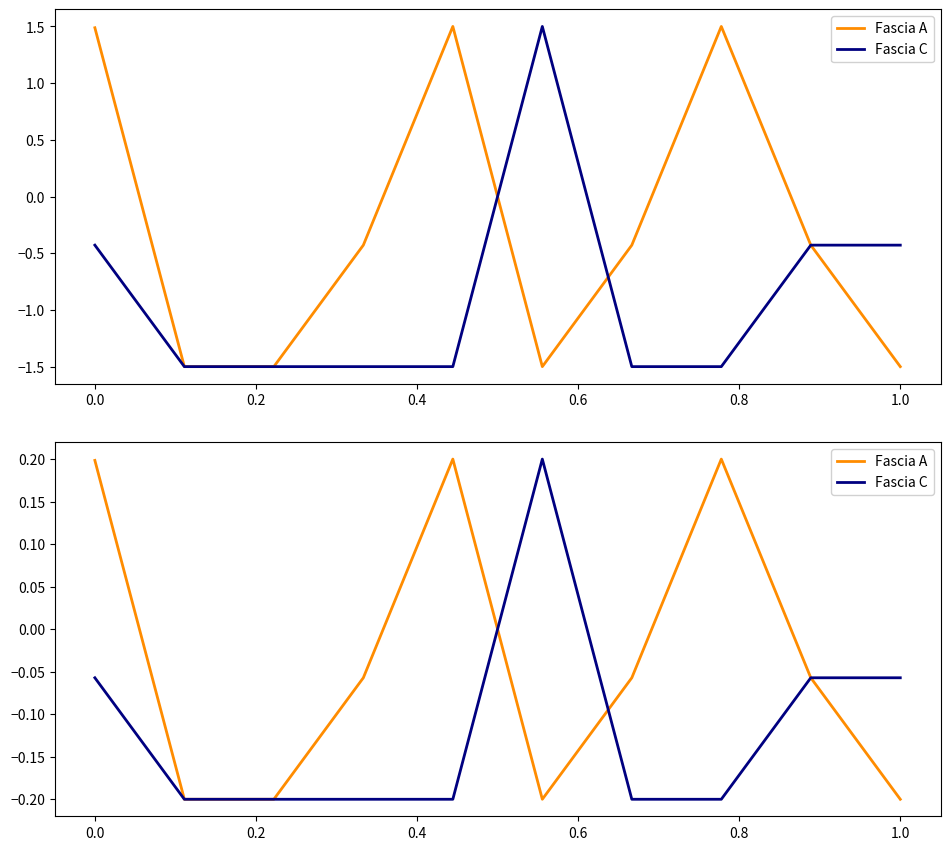

What position from the right is 1.0?

1